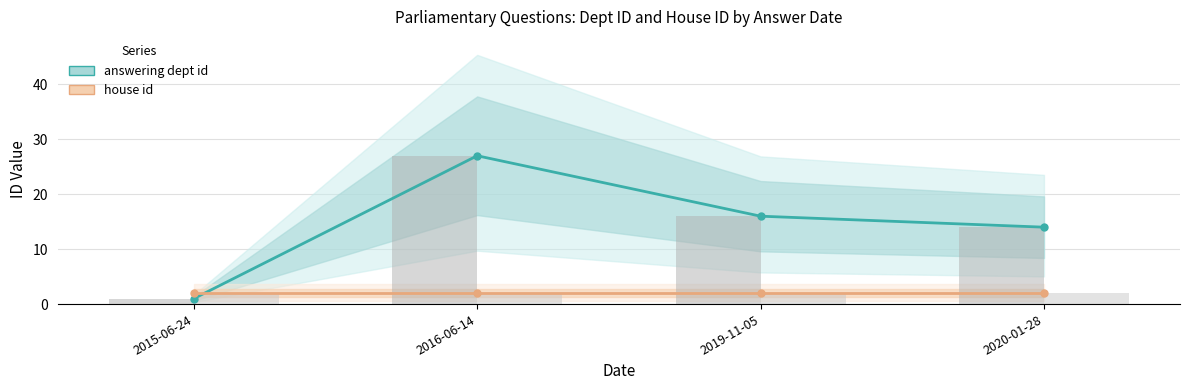

What are all the series names shown in the legend?

answering dept id, house id